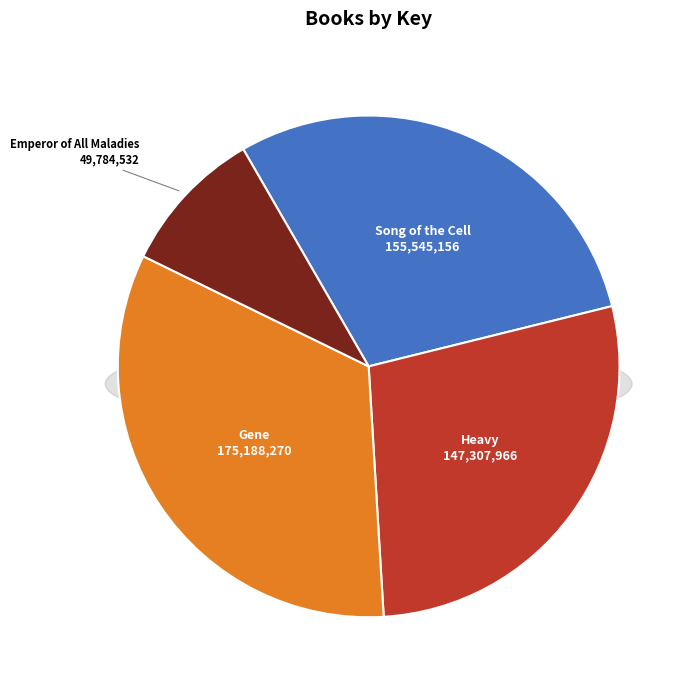

What is the change in value from Song of the Cell to Heavy?

-8237190